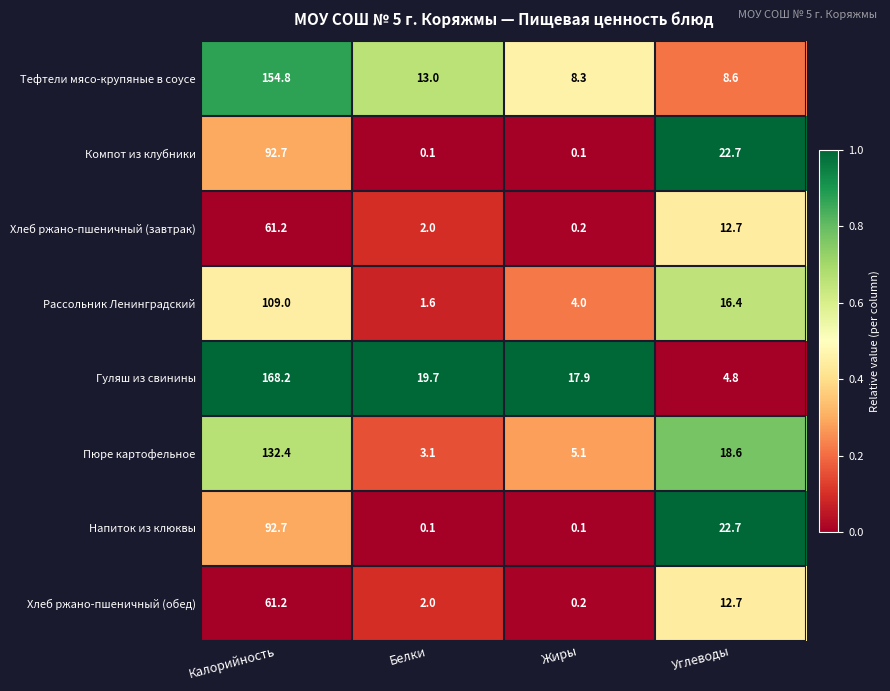

What is the difference between the Компот из клубники values at Углеводы and Белки?

22.6